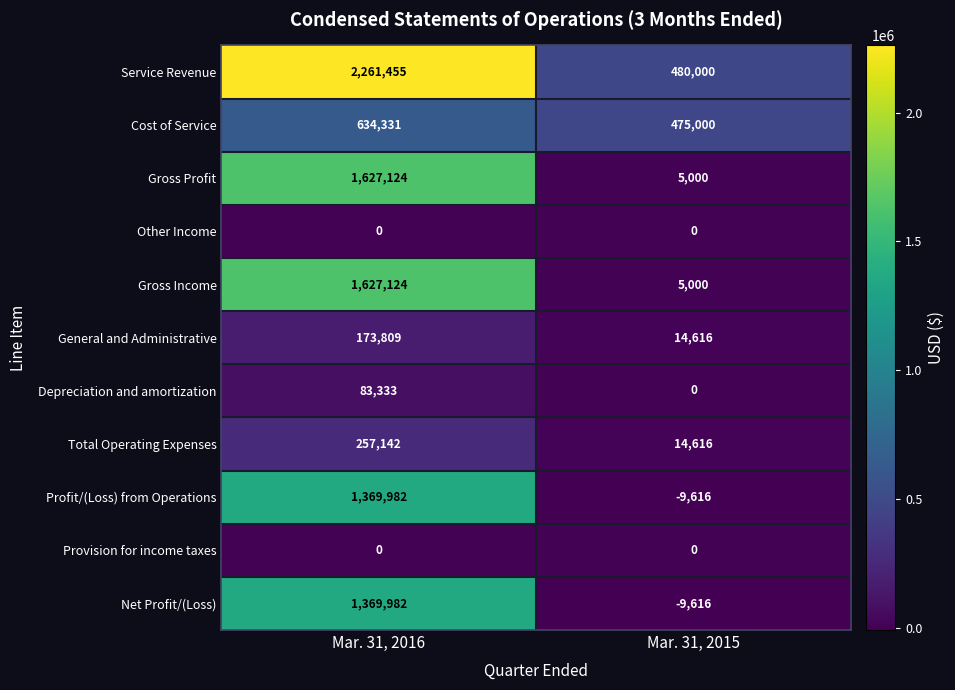

What is the total value across all series at Mar. 31, 2015?

975000